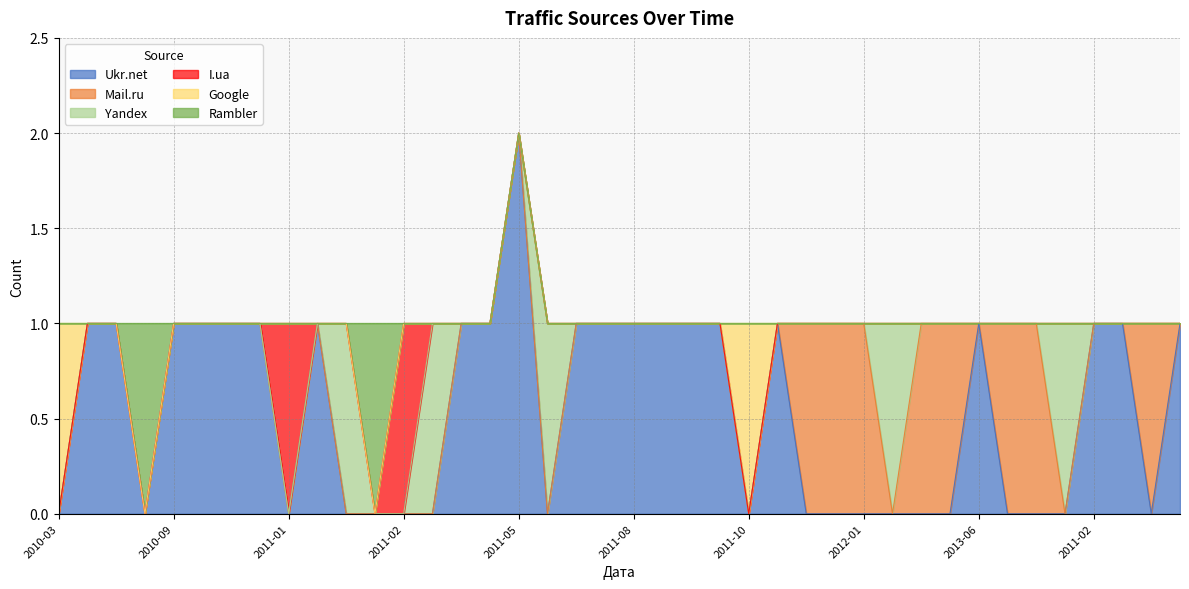

What is the greatest value displayed?

2